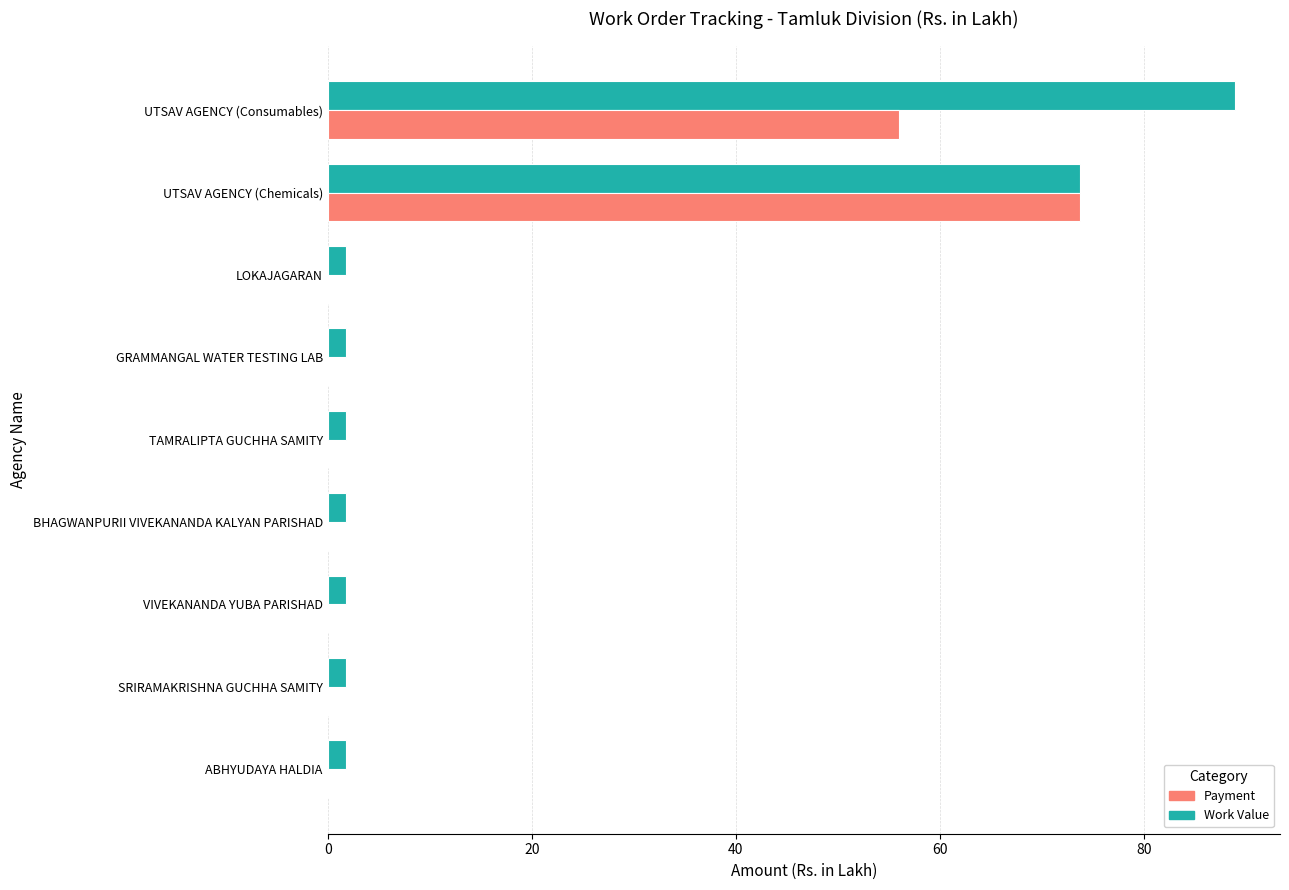

Which series changed the most between SRIRAMAKRISHNA GUCHHA SAMITY and UTSAV AGENCY (Consumables)?

Work Value